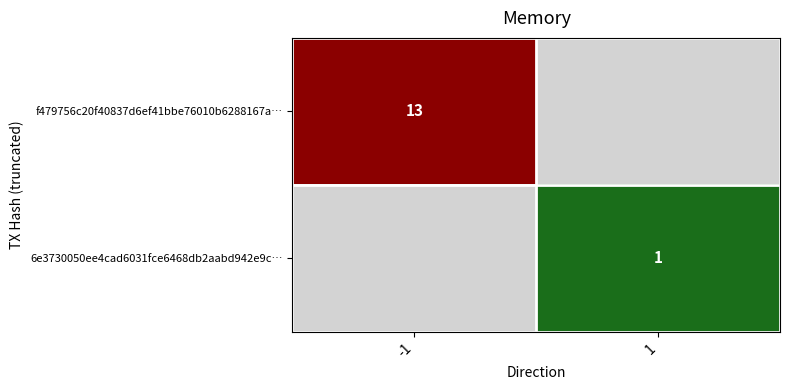

Is the value of 6e3730050ee4cad6031fce6468db2aabd942e9c… at 1 greater than the value of f479756c20f40837d6ef41bbe76010b6288167a… at -1?

No